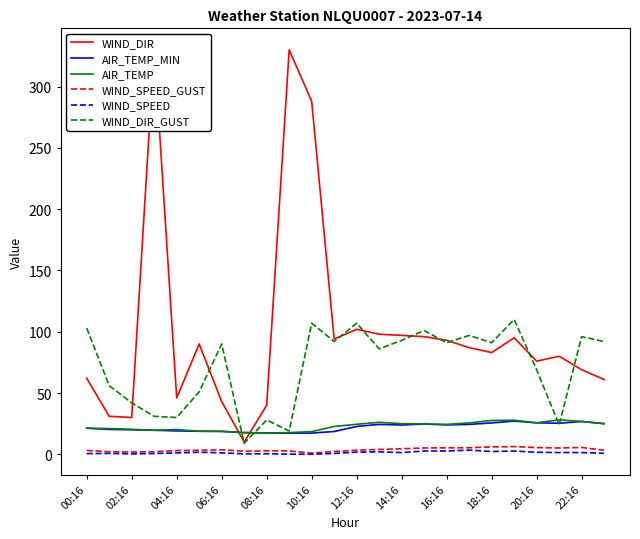

What is the difference between the second highest and minimum values in the WIND_SPEED_GUST series?

5.1